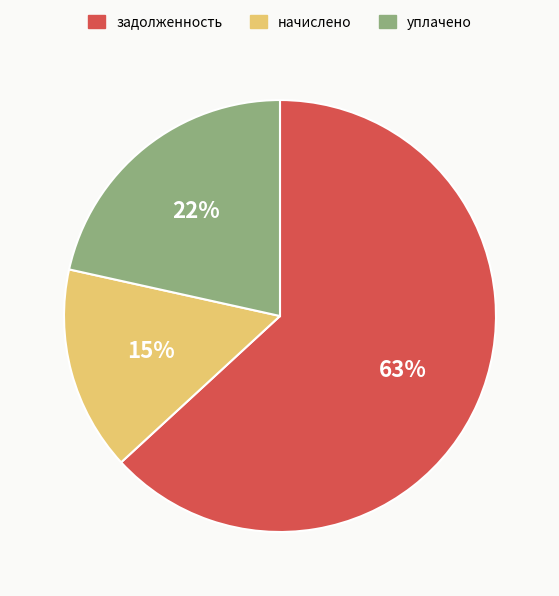

Is there a majority slice in this chart?

Yes